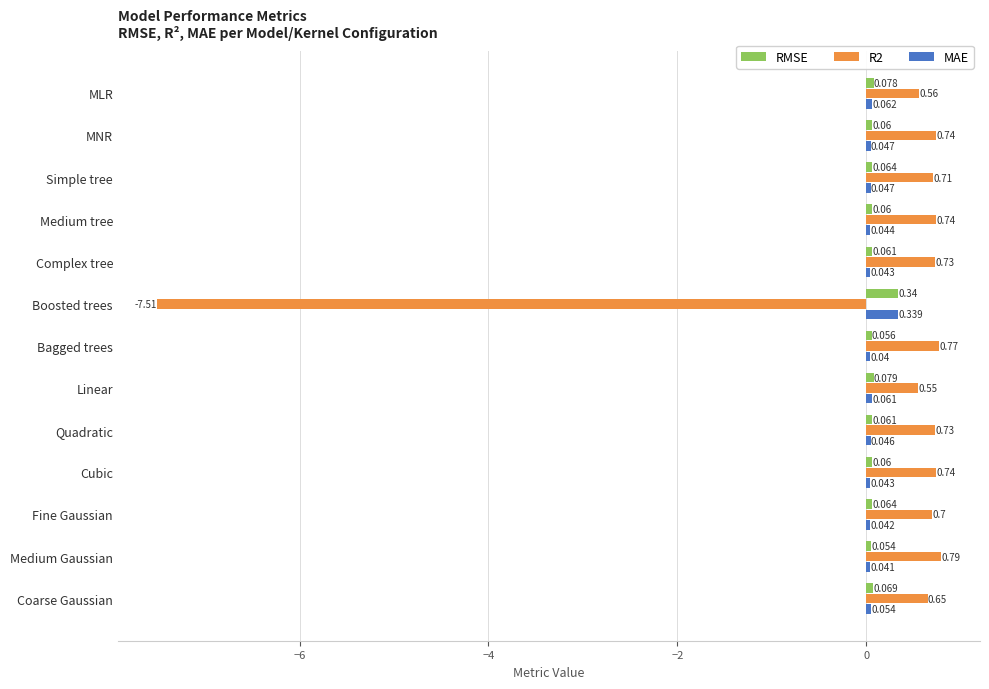

Which label corresponds to the largest value in the chart?

Medium Gaussian